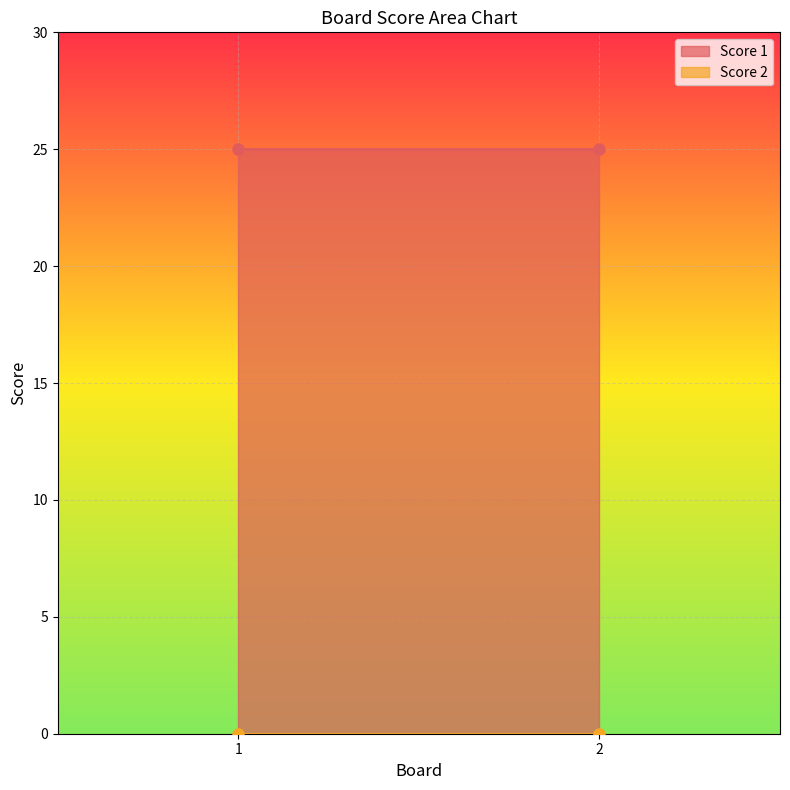

Reading left to right, what are all the values shown in this chart?

Score 1: 25	25
Score 2: 0	0